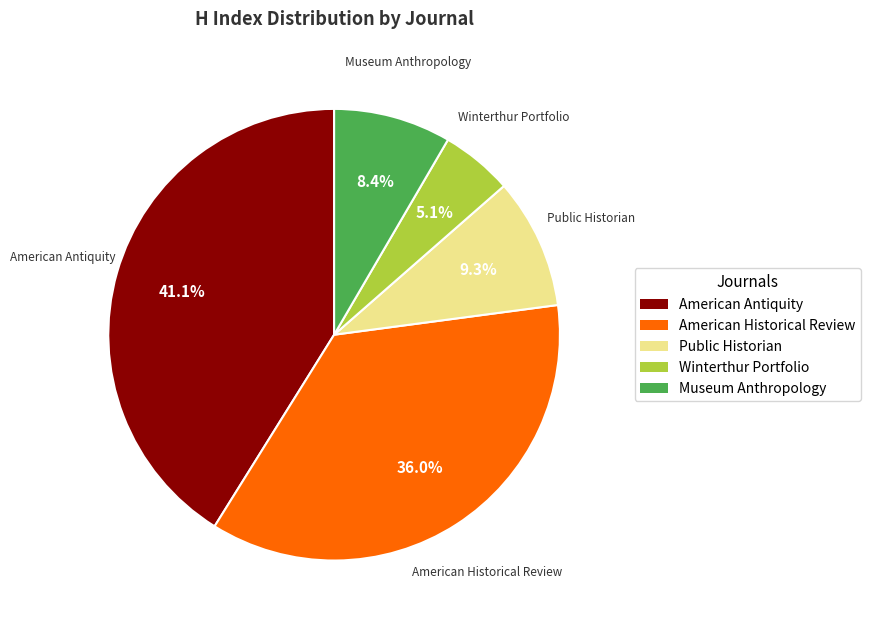

Does any single category account for the majority?

No